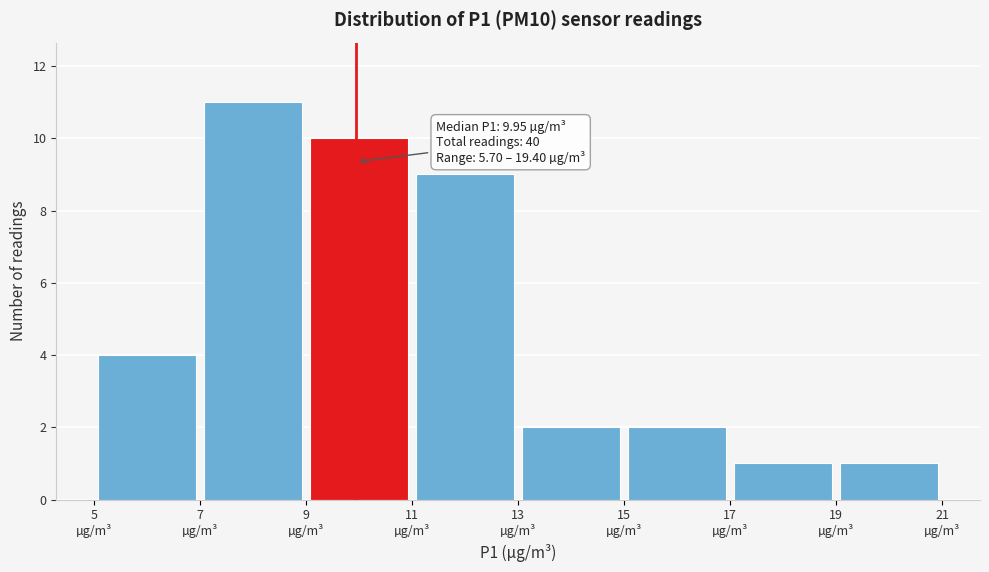

Which range on the x-axis has the tallest bar?

7 to 9